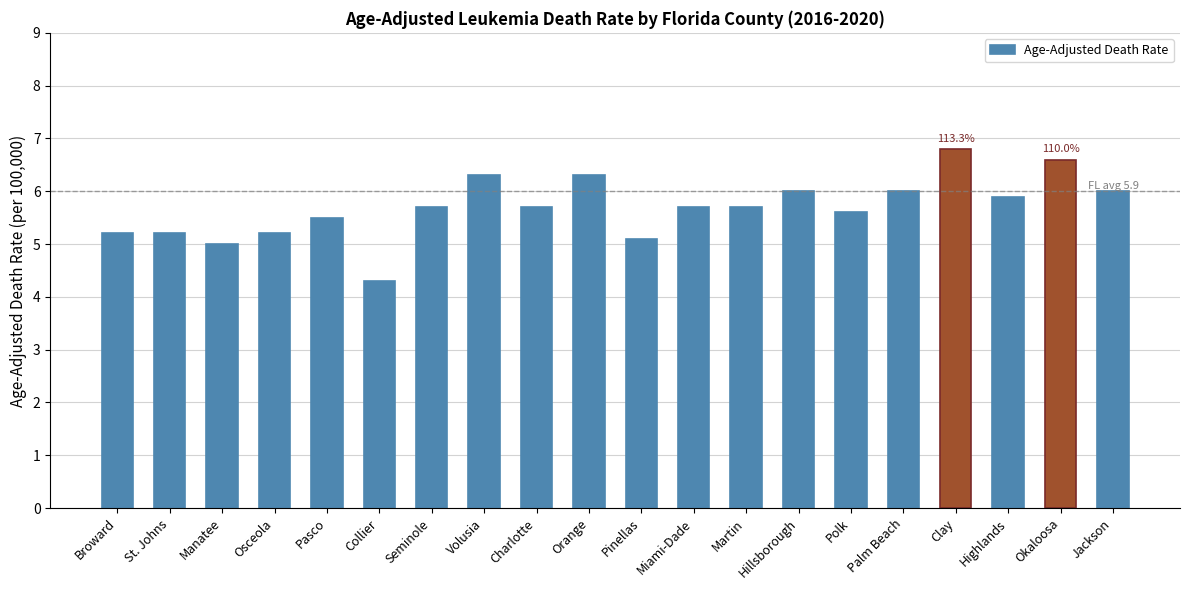

What is the difference between the values at Pinellas and Martin?

0.6